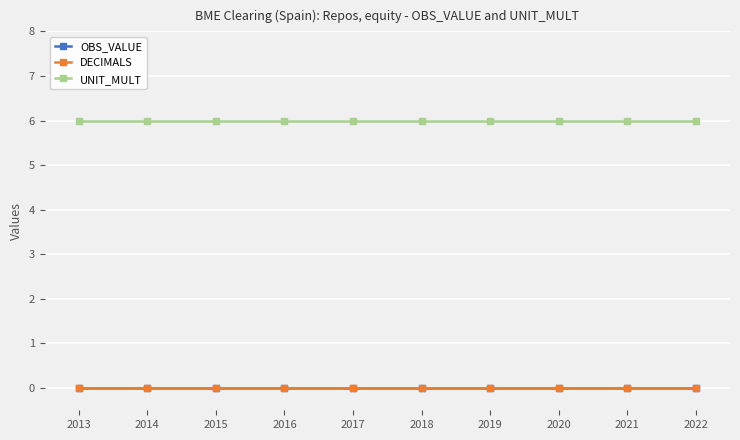

Is the value of OBS_VALUE at 2016 greater than the value of UNIT_MULT at 2018?

No